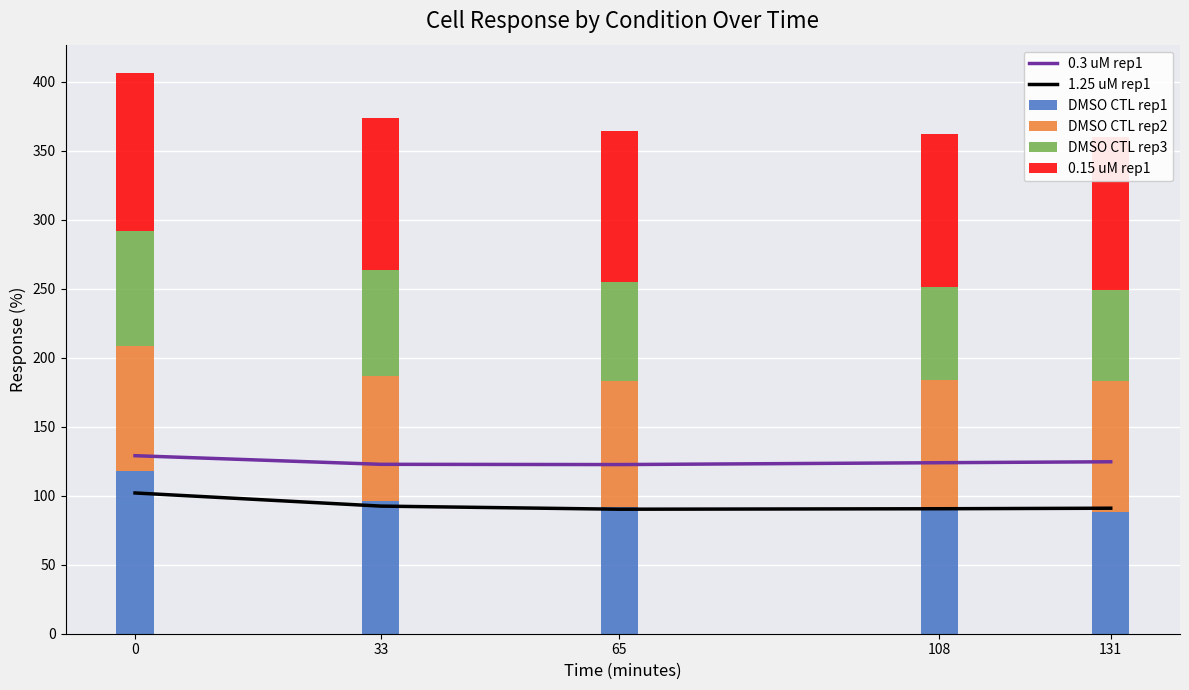

At how many categories does at least one series exceed 69?

5